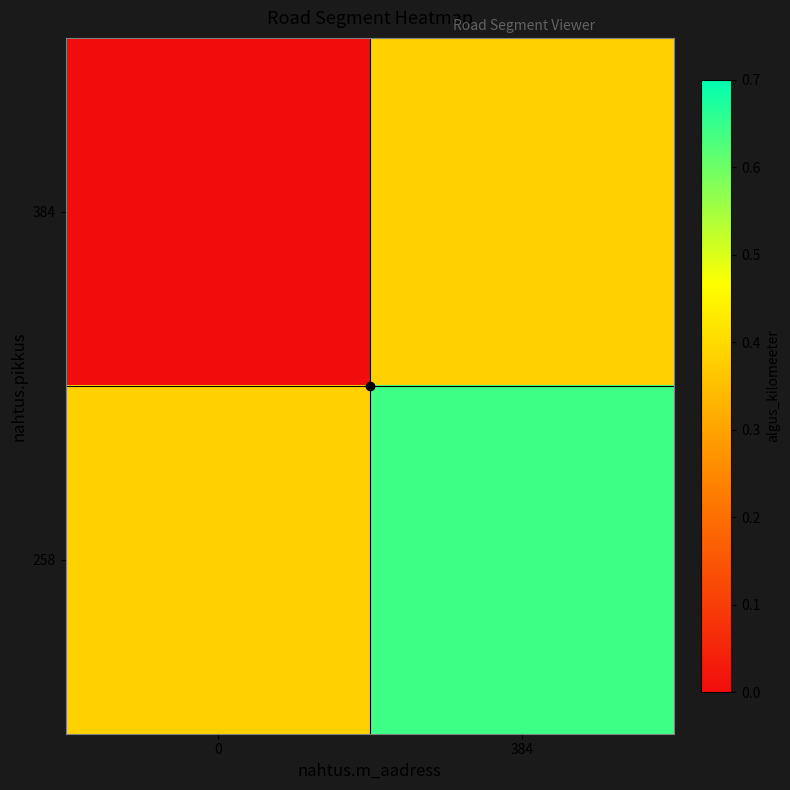

Reading left to right, transcribe all the data shown in this chart.

384: 0=0.0	384=0.4
258: 0=0.4	384=0.6